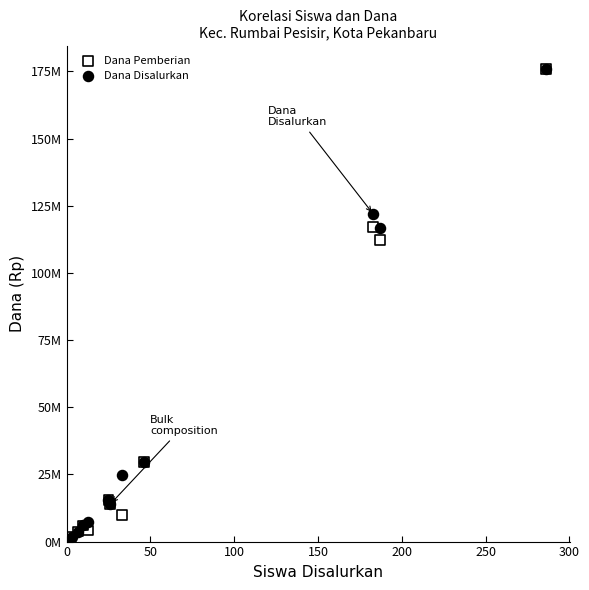

What are all the series names shown in the legend?

Dana Pemberian, Dana Disalurkan